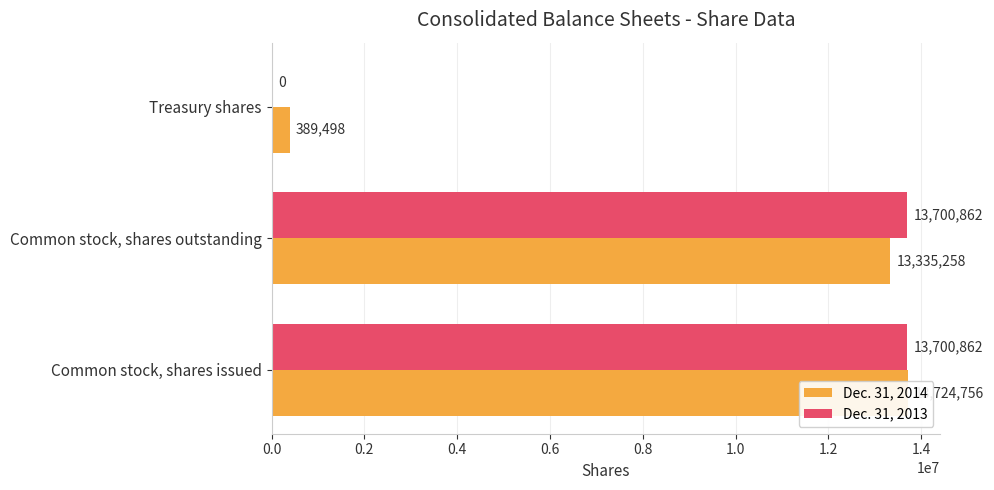

What is the total value across all series at Treasury shares?

389498